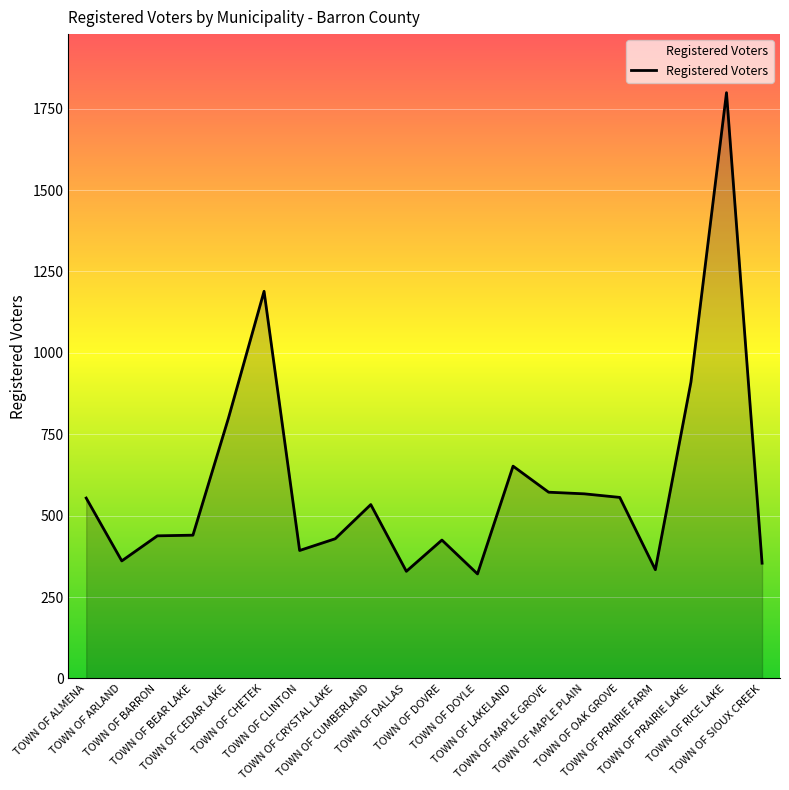

What is the change in value from TOWN OF DOYLE to TOWN OF MAPLE PLAIN?

+246